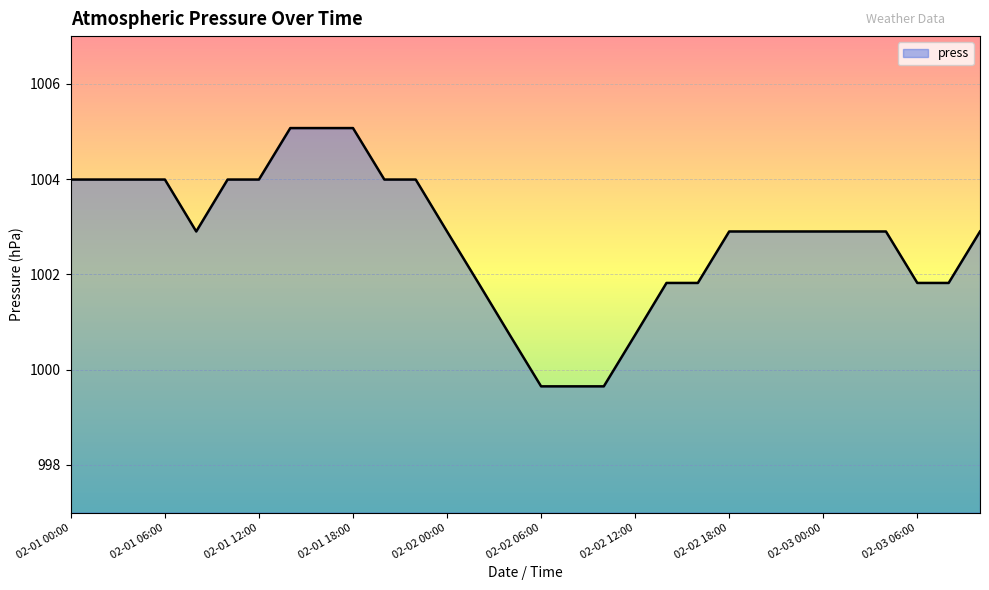

What is the maximum value shown in the chart?

1005.1